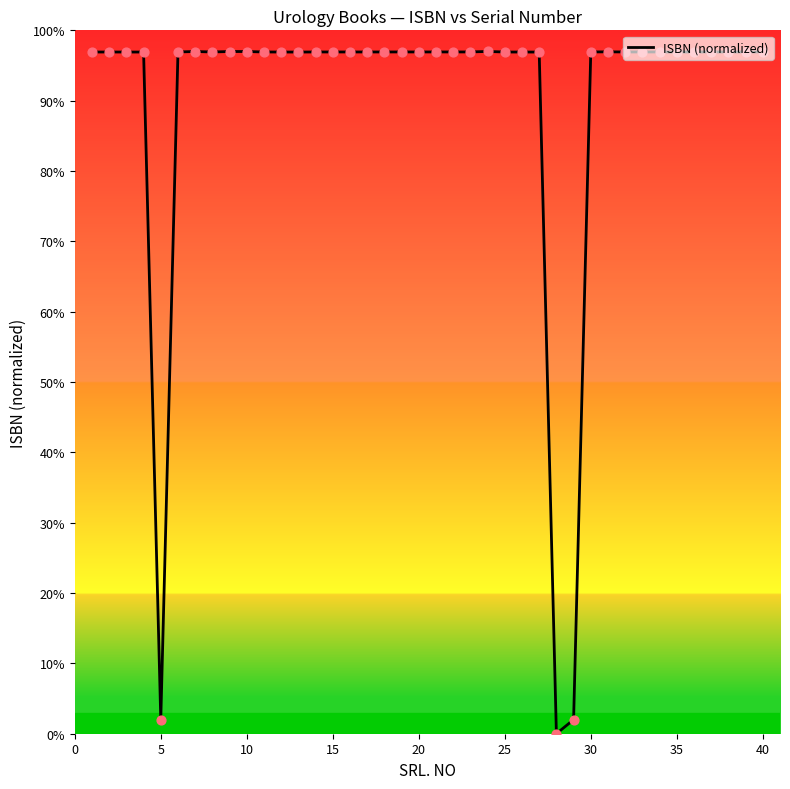

What is the difference between the maximum and minimum values?

97.0